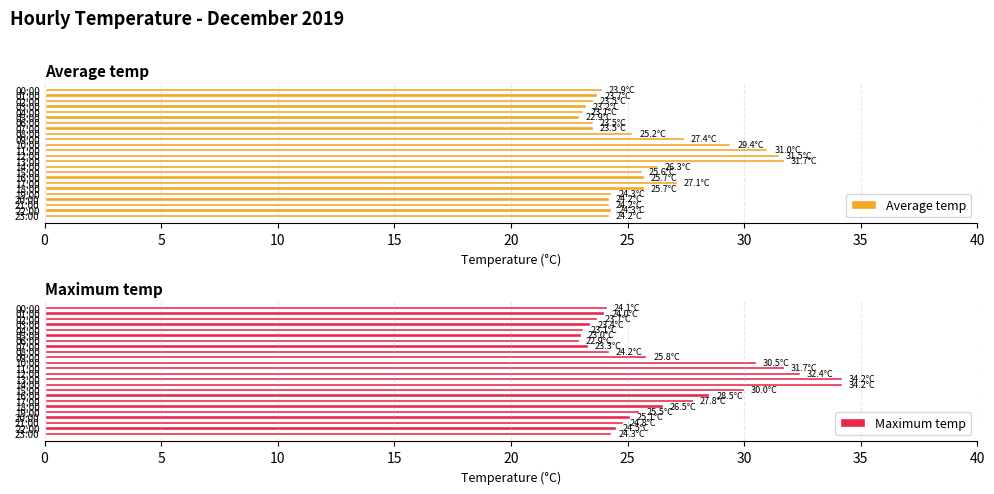

What is the difference between the Average temp values at 15 and 18?

0.1